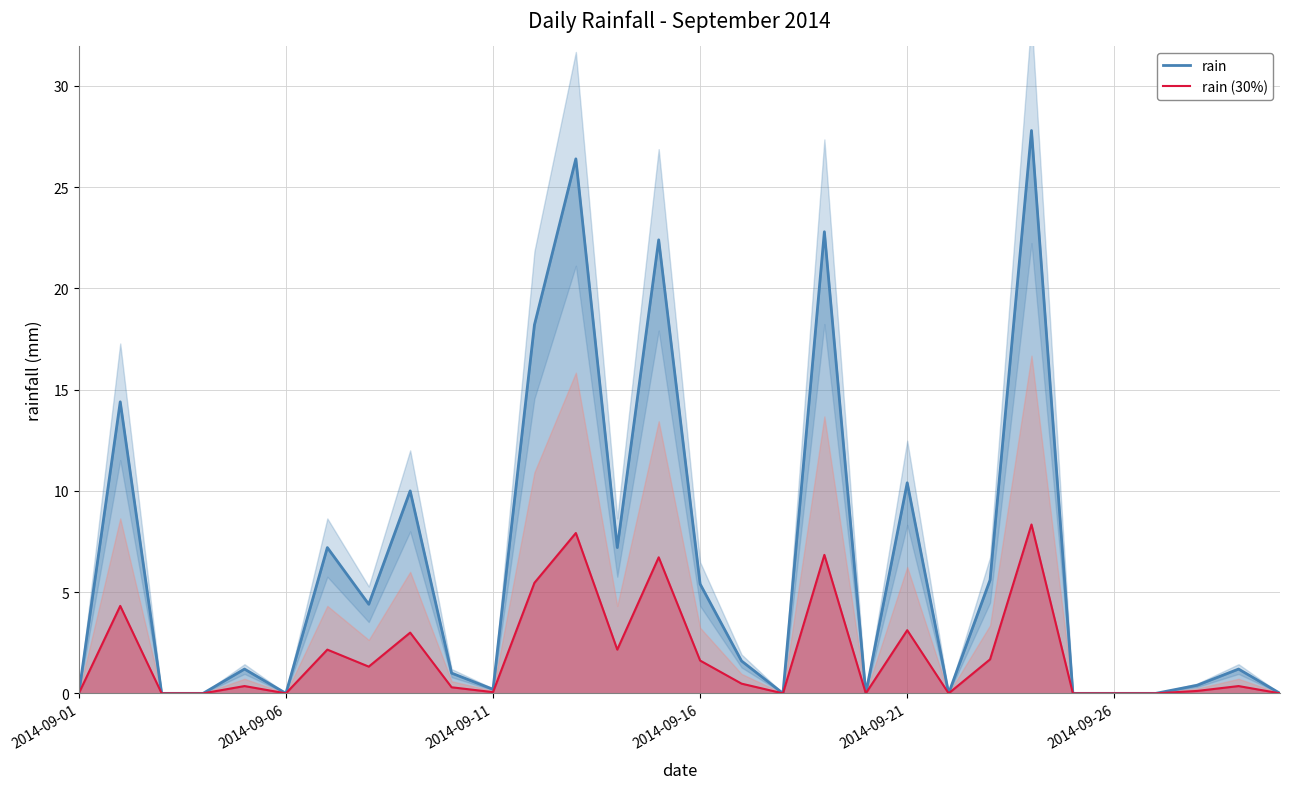

What position from the left is 29?

30